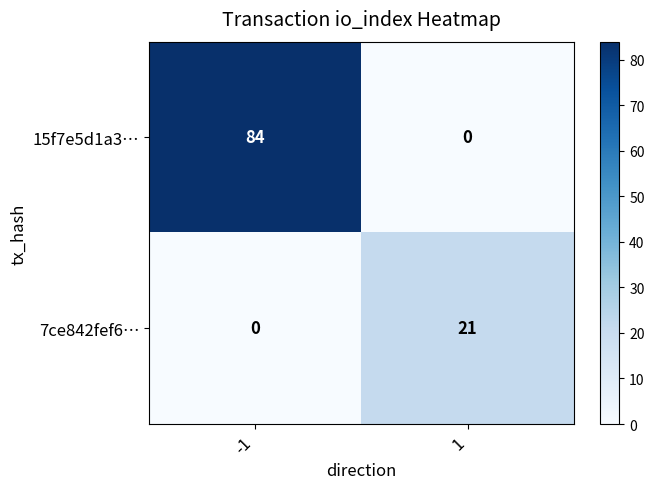

What is the average value of the 15f7e5d1a3… series?

42